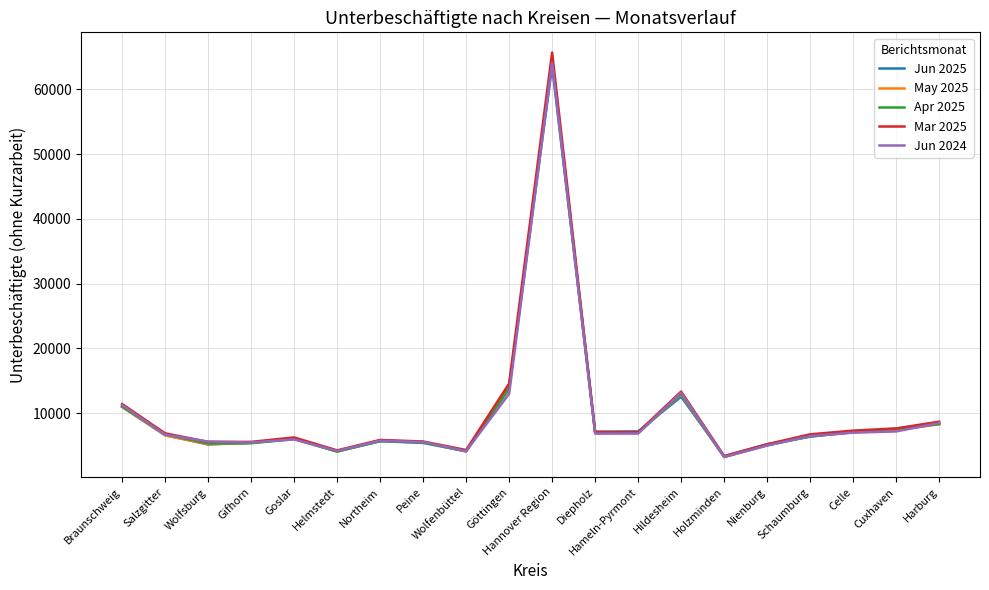

The Jun 2024 series shows 12970 at Göttingen. True or false?

True